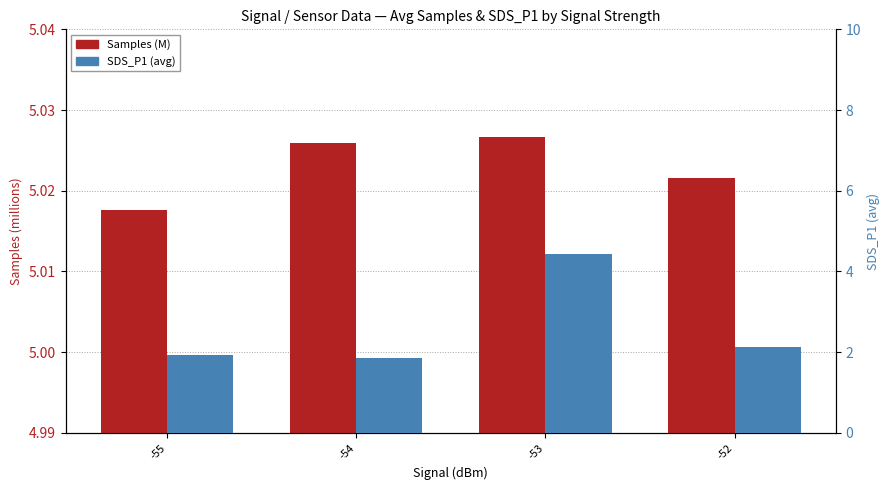

Which series has the largest range (max minus min)?

SDS_P1